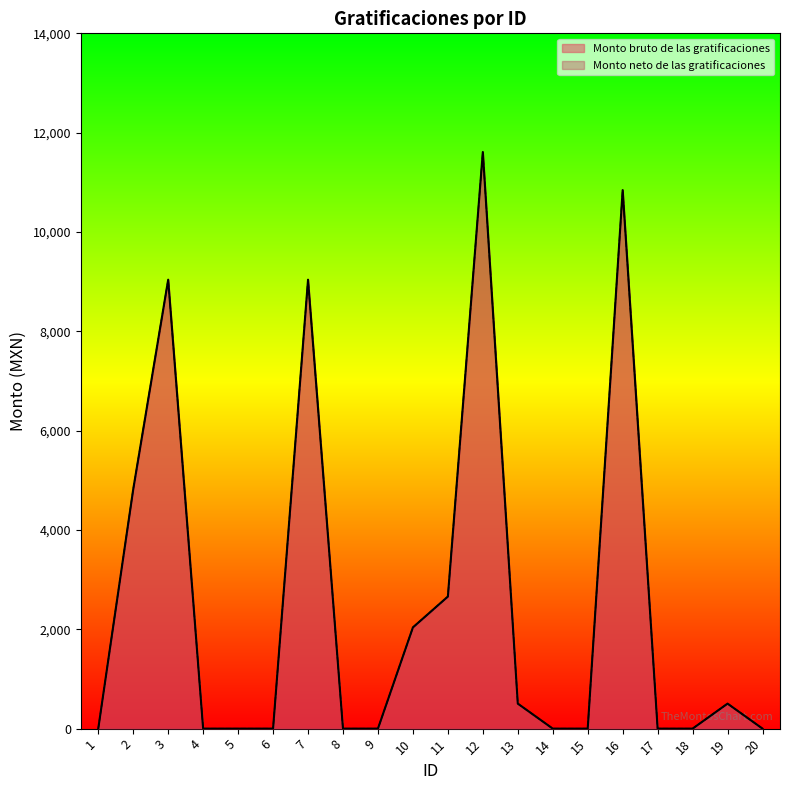

What are all the series names shown in the legend?

Monto bruto de las gratificaciones, Monto neto de las gratificaciones